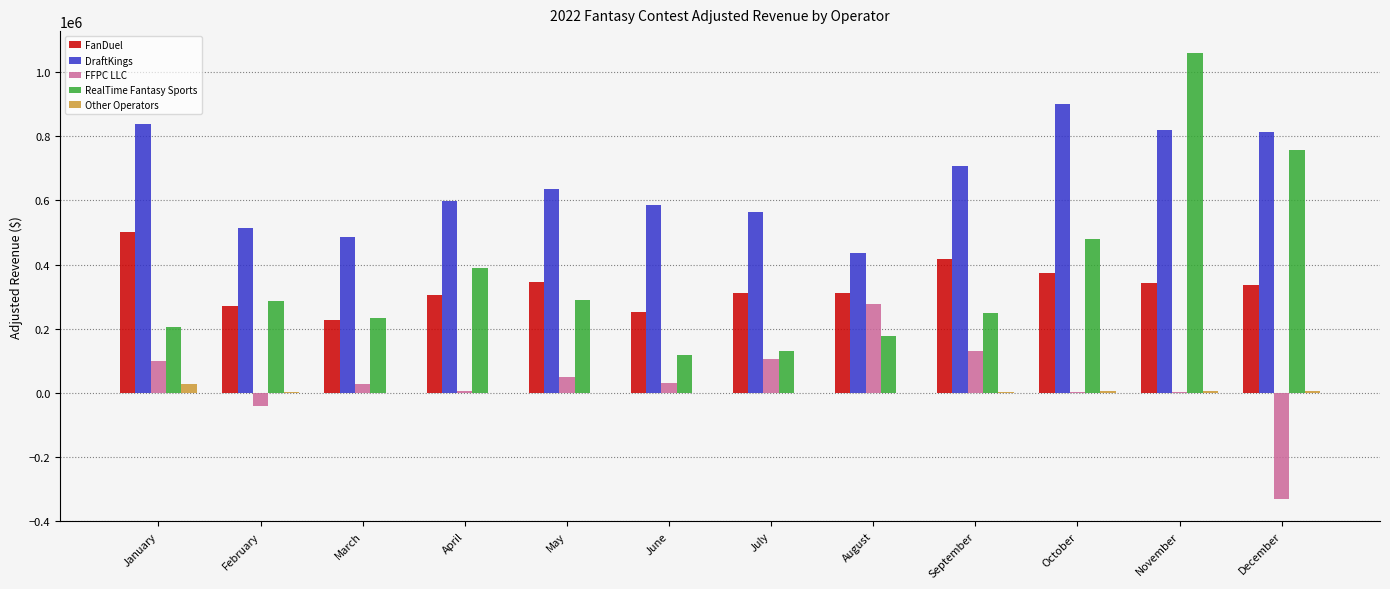

What is the maximum value shown in the chart?

1058218.0